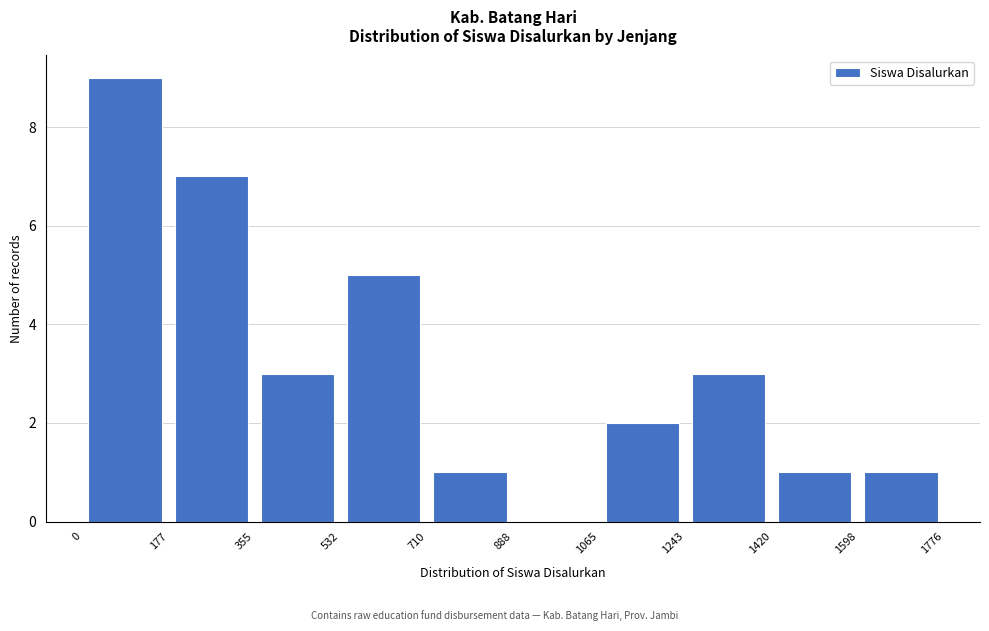

Over which range of the x-axis is the bar tallest?

0 to 177